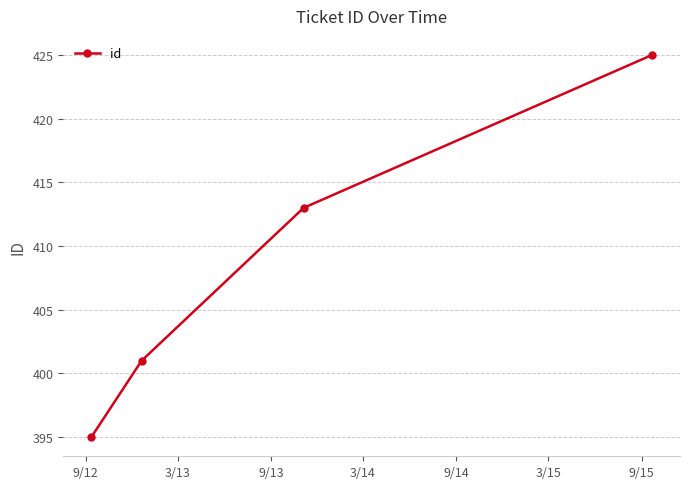

What is the value of the 3rd point from the left?

413